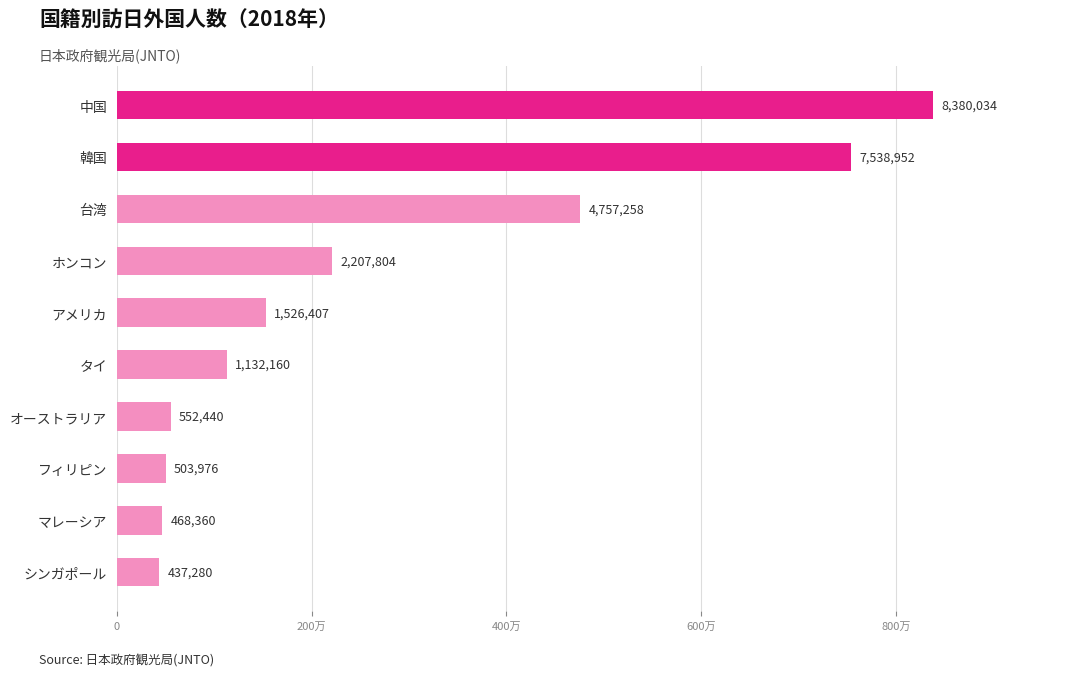

Are the bars horizontal?

Yes